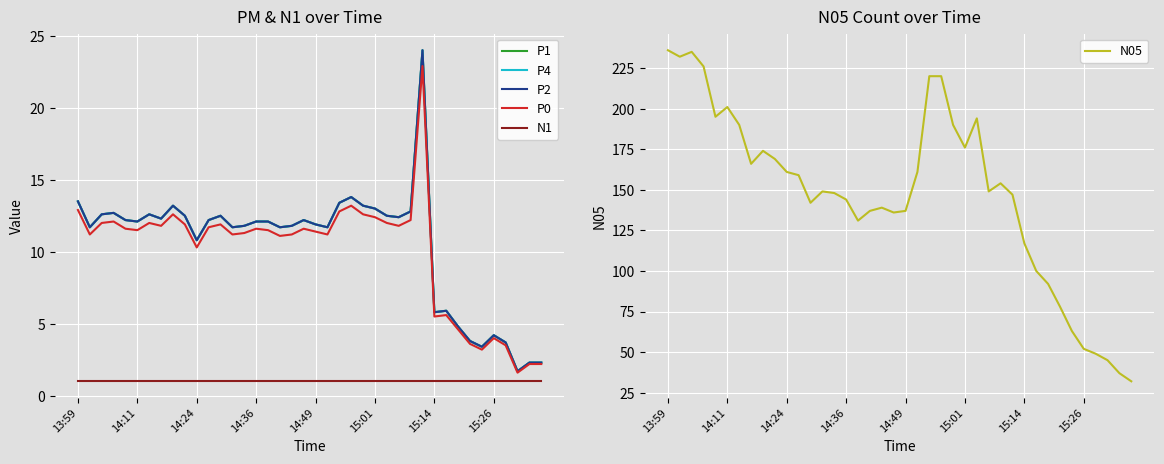

What is the lowest value of the P4 series?

1.7